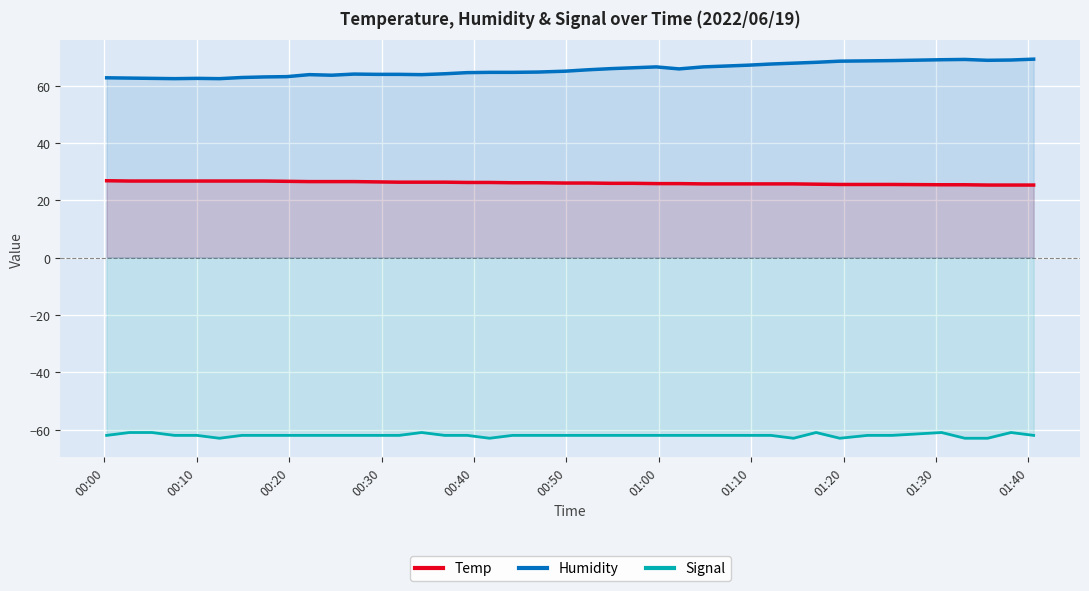

True or false: Temp and Humidity intersect in this chart.

False